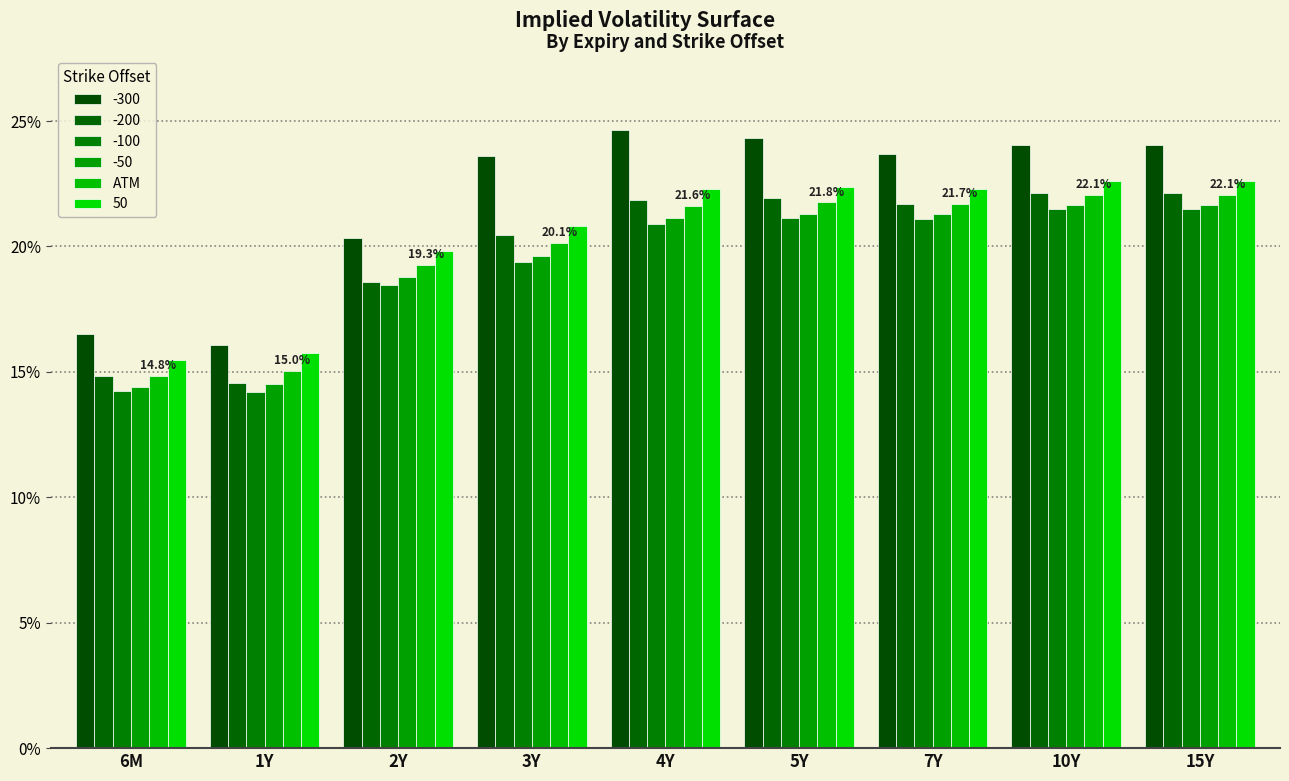

What is the minimum value shown in the chart?

14.2